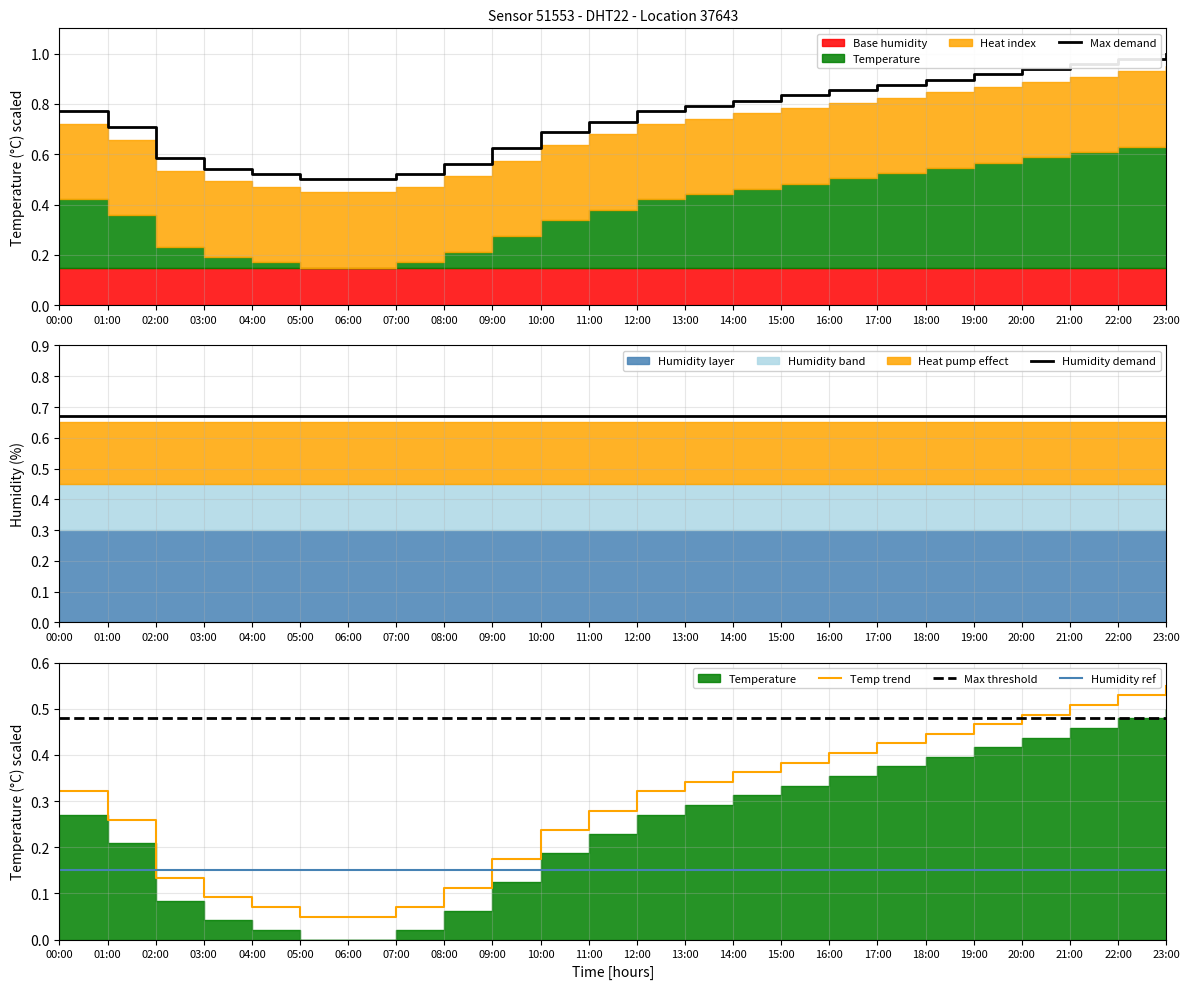

True or false: Max demand and Humidity ref intersect in this chart.

False